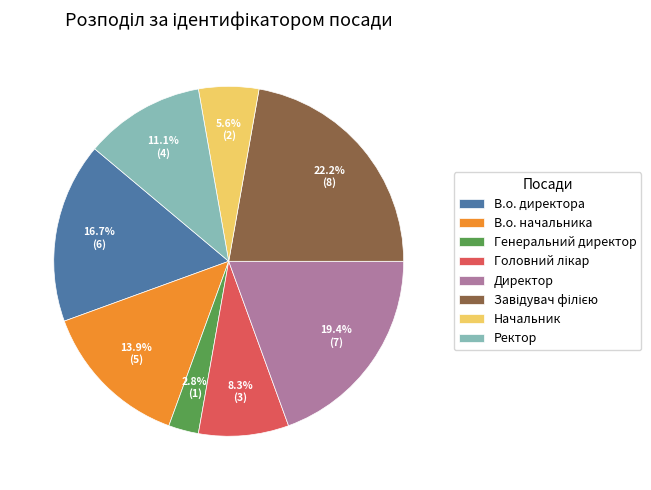

What percentage is NOT represented by Начальник?

94.4%